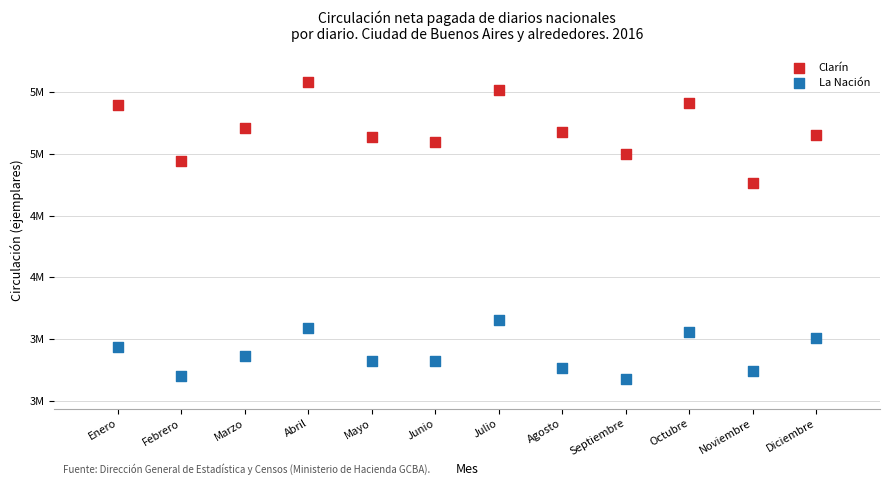

Which series reaches the maximum Y coordinate?

Clarín